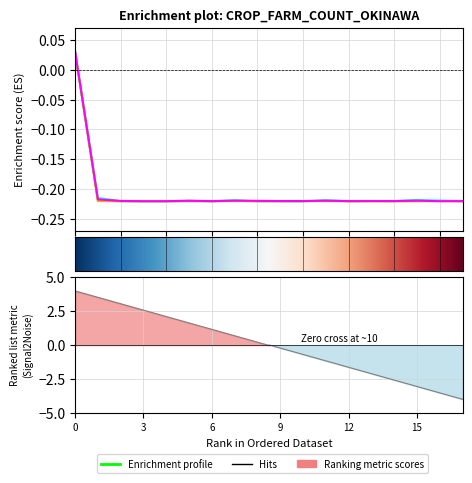

What is the lowest value of the 稲 series?

-0.2